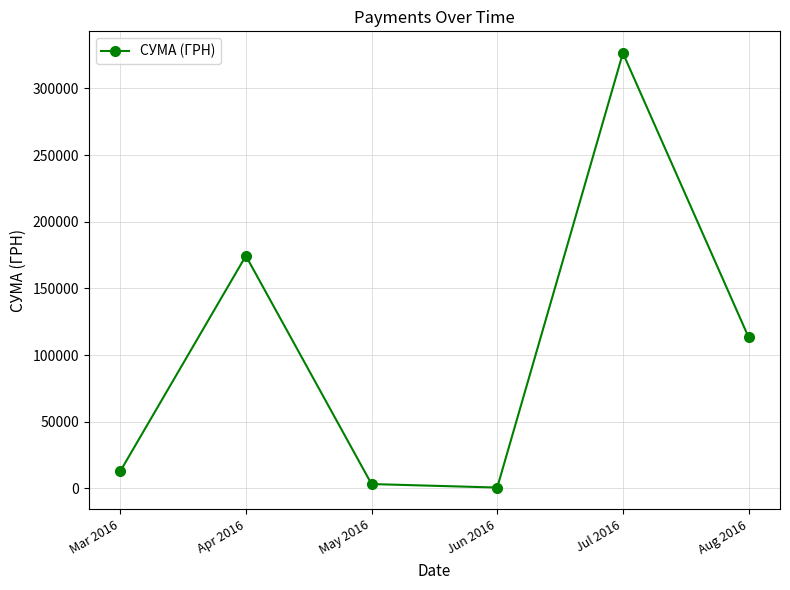

How many categories are shown in the chart?

6